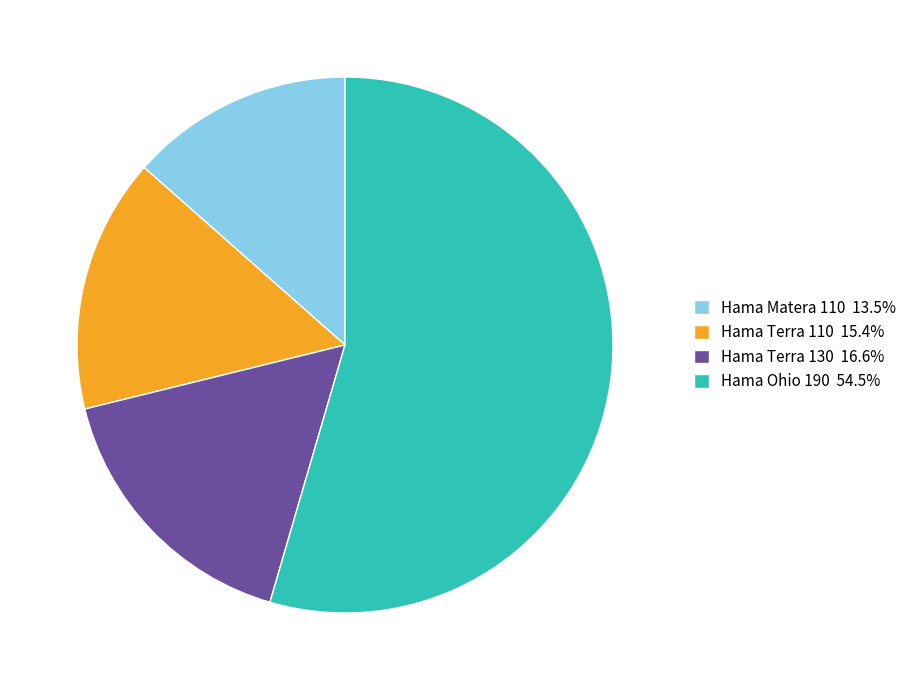

The Hama Terra 110 slice represents 22% of the pie. True or false?

False